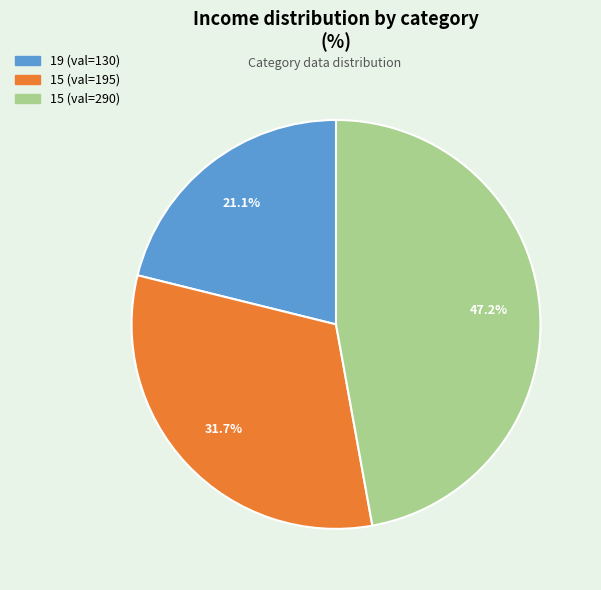

Count the number of slices in the pie.

3